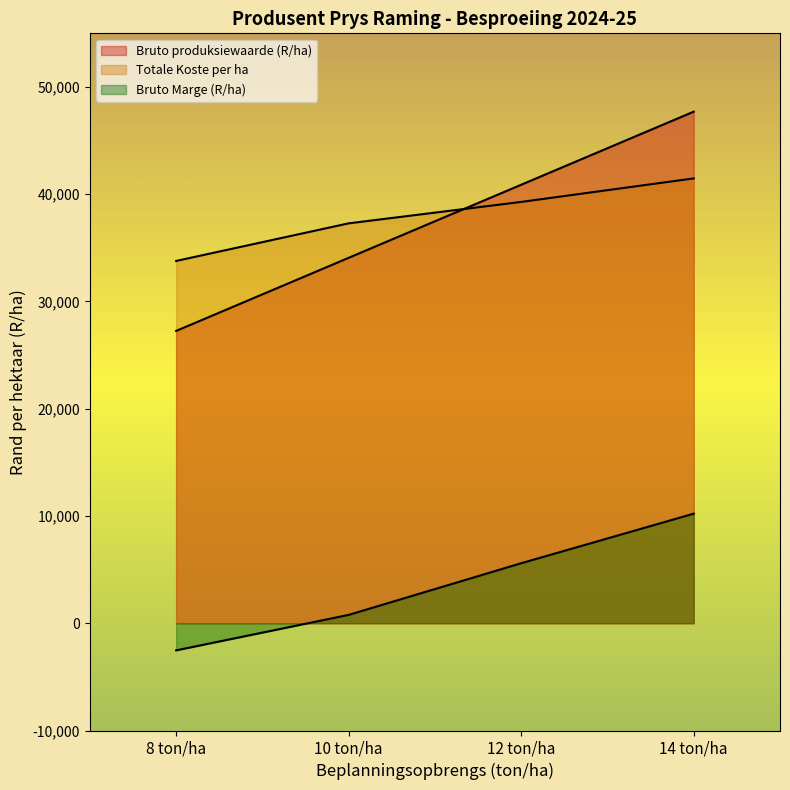

Is the value of Bruto Marge (R/ha) at 8 ton/ha greater than the value of Bruto produksiewaarde (R/ha) at 12 ton/ha?

No